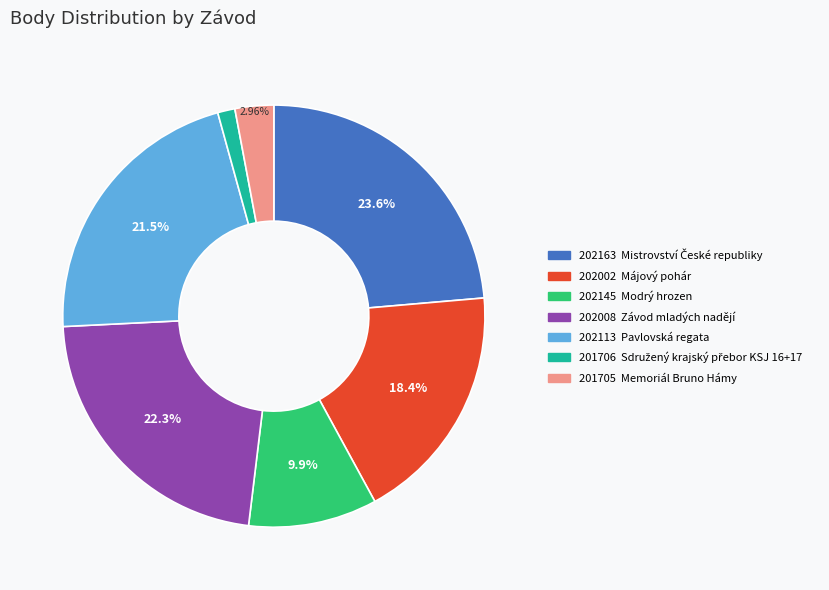

Which category has the biggest portion of the pie?

202163